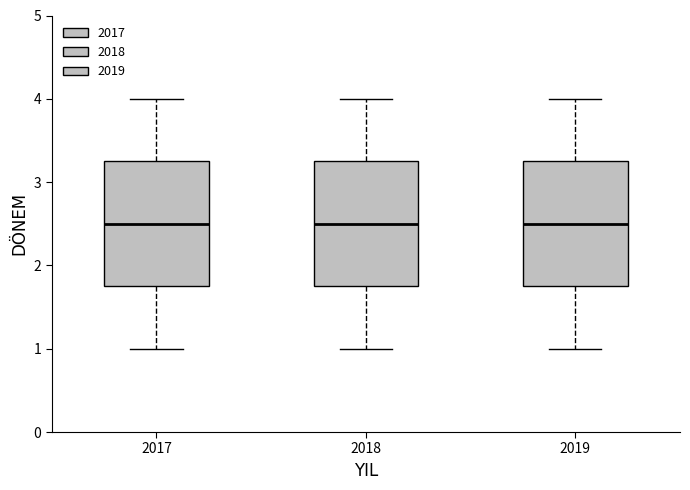

Reading left to right, read every box against the y-axis: the position of its median line, the range the box covers, and the ends of its whiskers. The values are not printed on the chart, so give them approximately, as read against the axis.

2017: median 2.5, box 1.8 to 3.3, whiskers 1.0 to 4.0
2018: median 2.5, box 1.8 to 3.3, whiskers 1.0 to 4.0
2019: median 2.5, box 1.8 to 3.3, whiskers 1.0 to 4.0